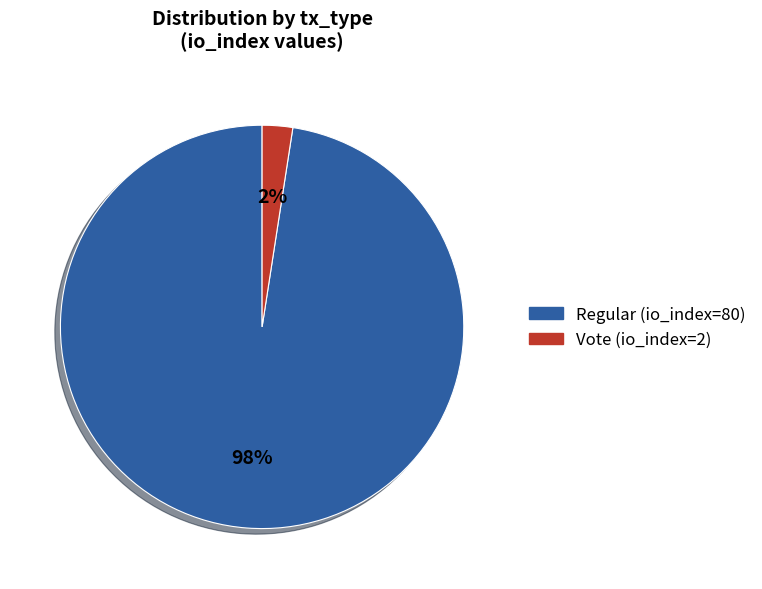

What is the smallest slice in the pie chart?

Vote (io_index=2)